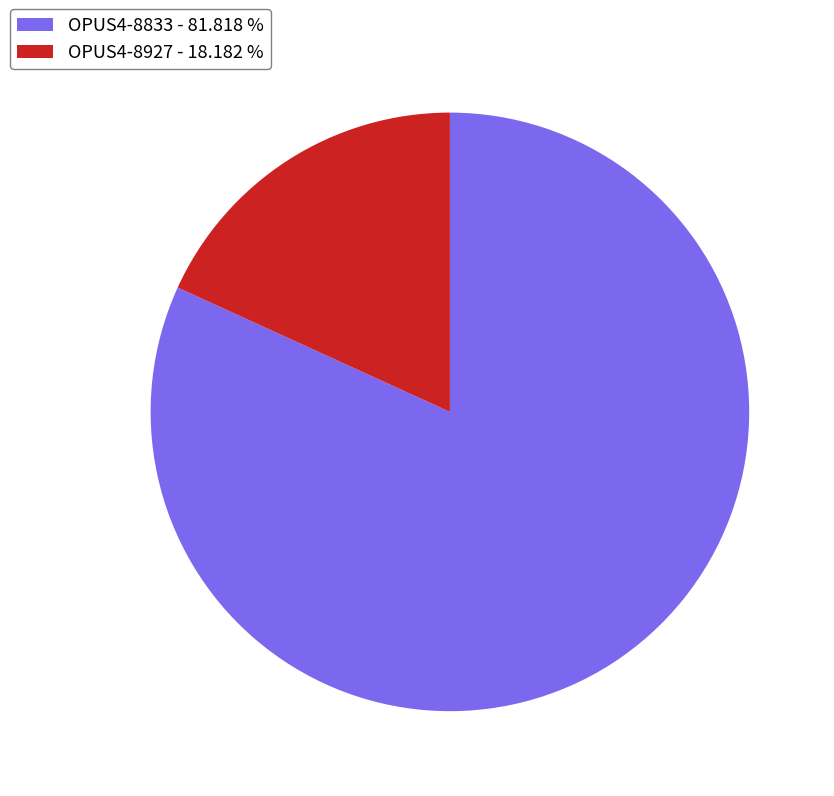

What is the smallest slice in the pie chart?

OPUS4-8927